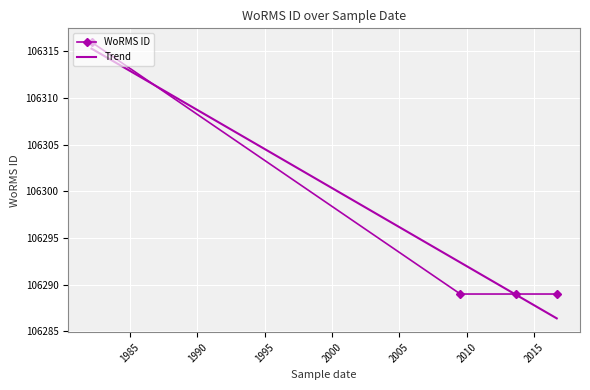

What is the minimum value for Trend?

106286.4